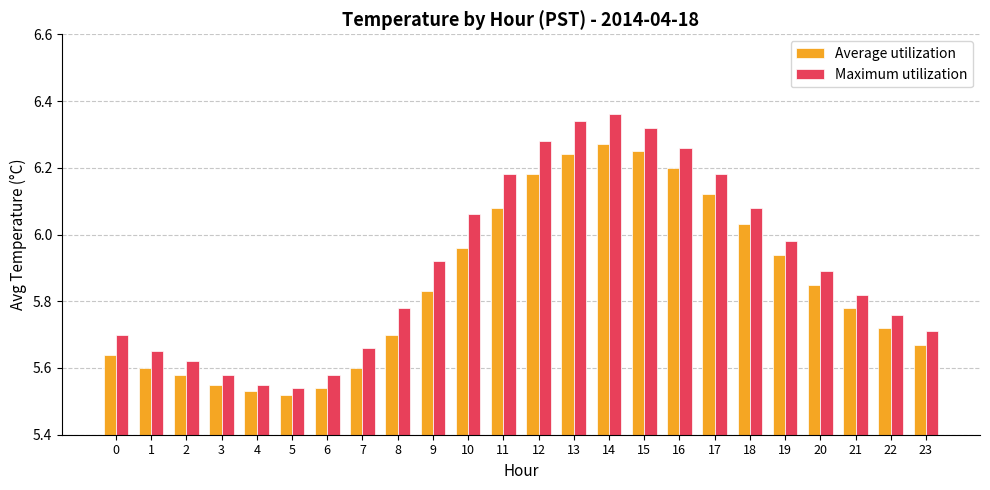

How many categories are shown in the chart?

24